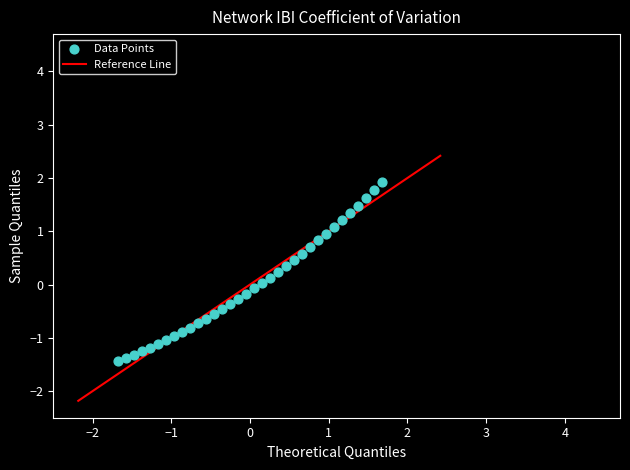

What is the range of Y values (max minus min)?

3.4